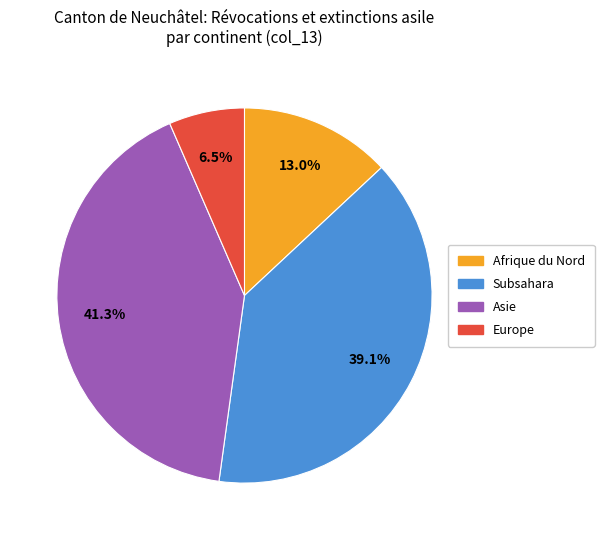

Does Europe represent more than half of the total?

No